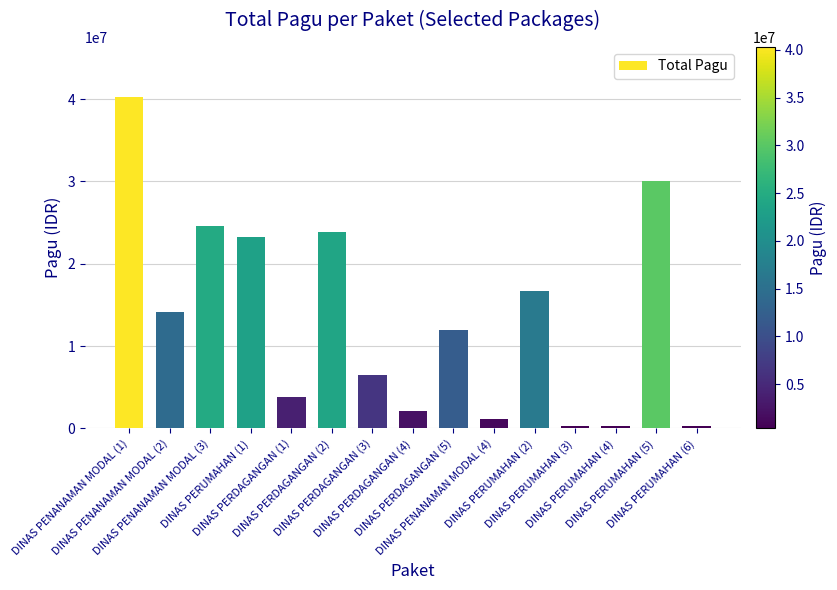

What is the maximum value shown in the chart?

40295000